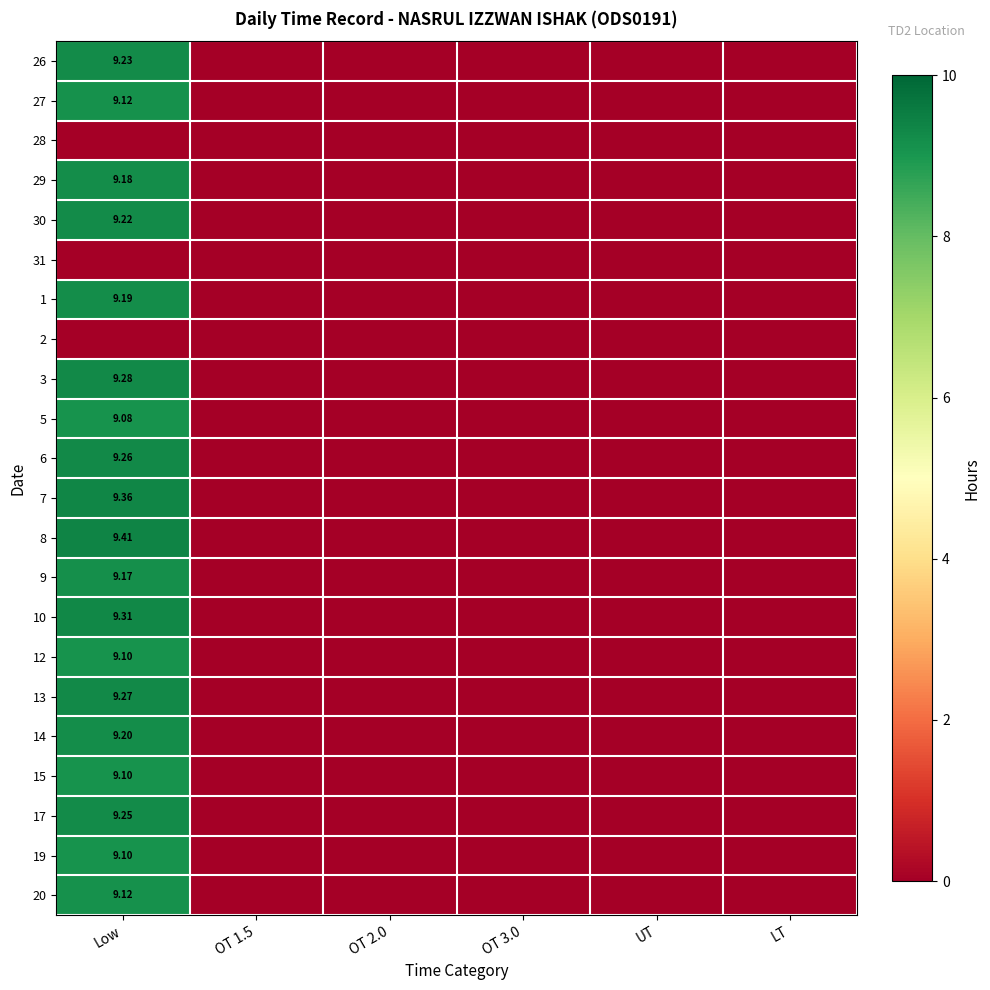

Which category has the lowest value across all series?

OT 1.5